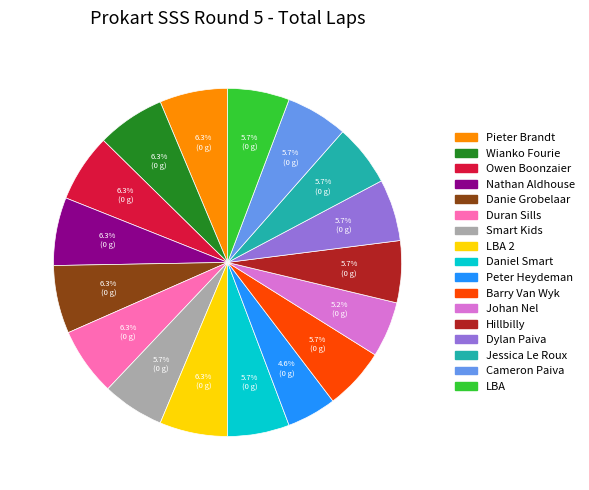

Is there a majority slice in this chart?

No